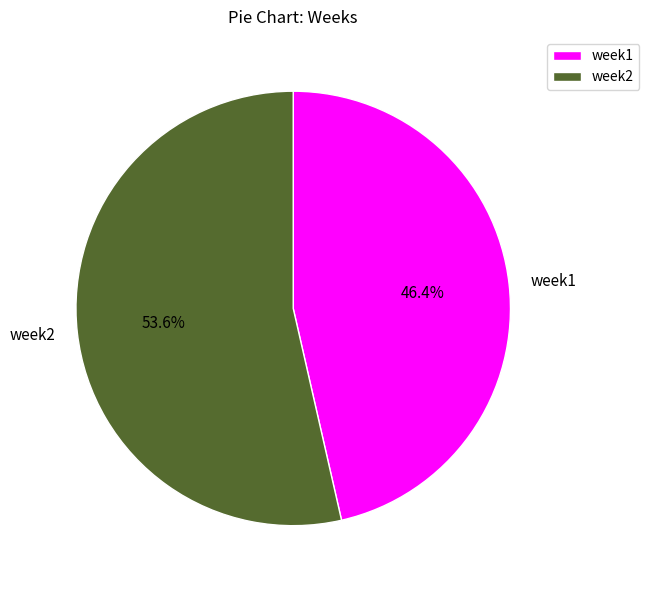

Which category accounts for the majority?

week2